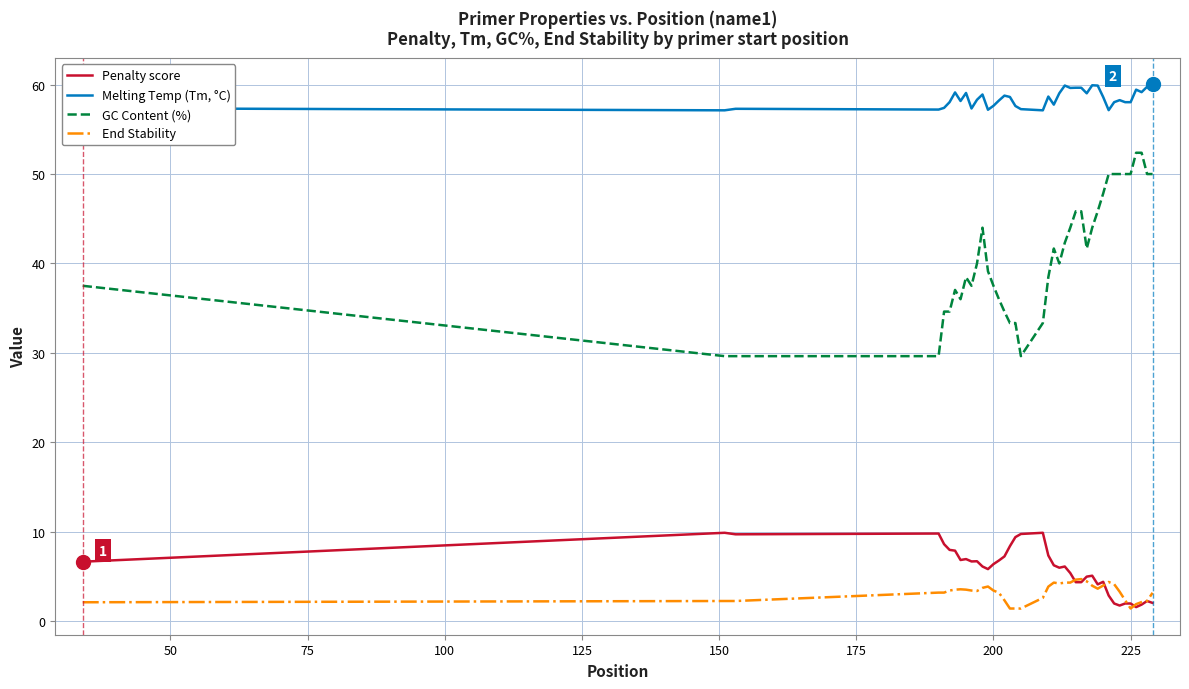

True or false: Penalty score and GC Content (%) intersect in this chart.

False